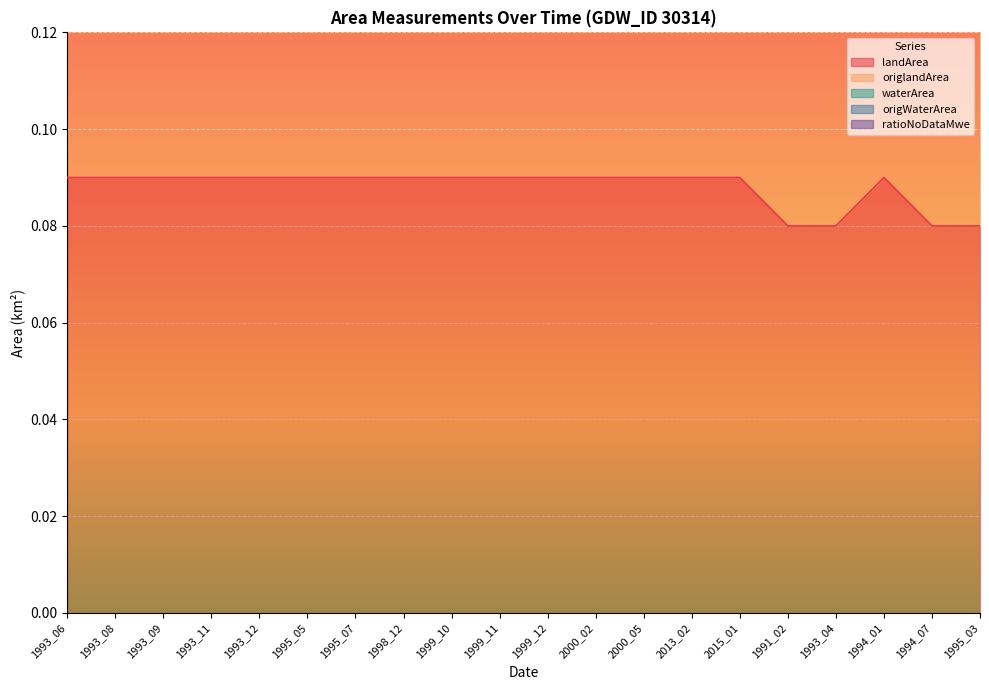

Reading left to right, transcribe all the data shown in this chart.

landArea: 0.1	0.1	0.1	0.1	0.1	0.1	0.1	0.1	0.1	0.1	0.1	0.1	0.1	0.1	0.1	0.1	0.1	0.1	0.1	0.1
origlandArea: 0.1	0.1	0.1	0.1	0.1	0.1	0.1	0.1	0.1	0.1	0.1	0.1	0.1	0.1	0.1	0.1	0.1	0.1	0.1	0.1
waterArea: 0.0	0.0	0.0	0.0	0.0	0.0	0.0	0.0	0.0	0.0	0.0	0.0	0.0	0.0	0.0	0.0	0.0	0.0	0.0	0.0
origWaterArea: 0.0	0.0	0.0	0.0	0.0	0.0	0.0	0.0	0.0	0.0	0.0	0.0	0.0	0.0	0.0	0.0	0.0	0.0	0.0	0.0
ratioNoDataMwe: 0.0	0.0	0.0	0.0	0.0	0.0	0.0	0.0	0.0	0.0	0.0	0.0	0.0	0.0	0.0	0.0	0.0	0.0	0.0	0.0